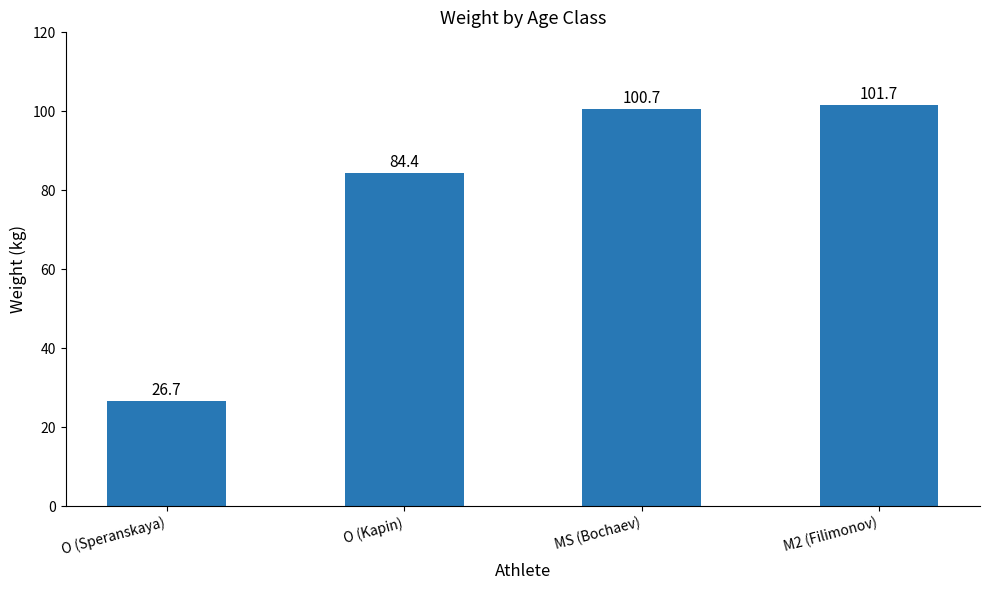

What is the change in value from O (Speranskaya) to O (Kapin)?

+57.7